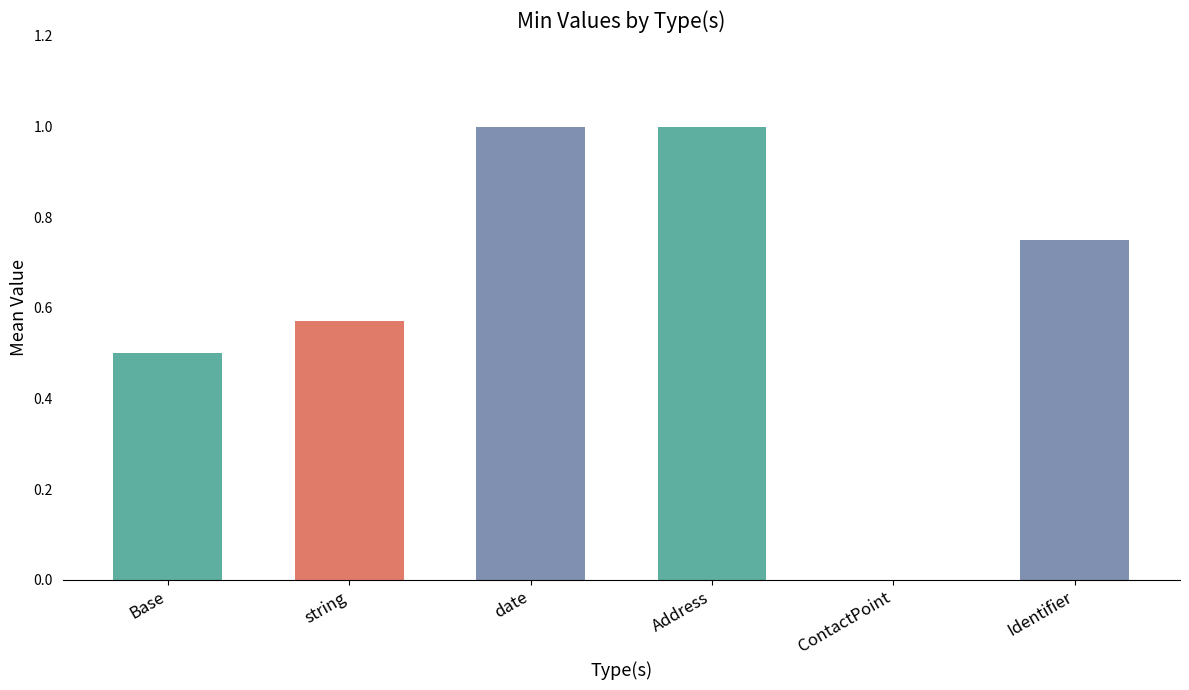

What is the sum of the values at date and Address?

2.0